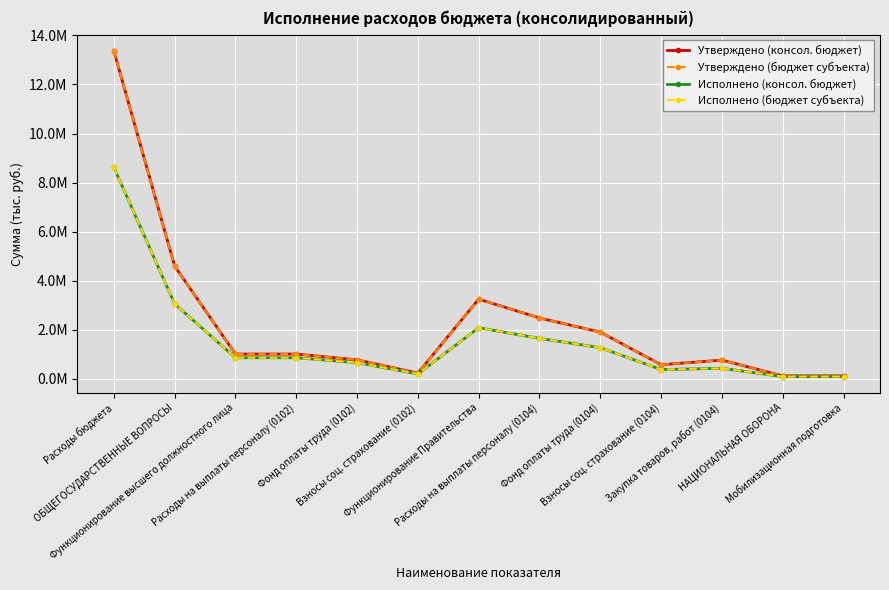

Does the chart have visible grid lines?

Yes